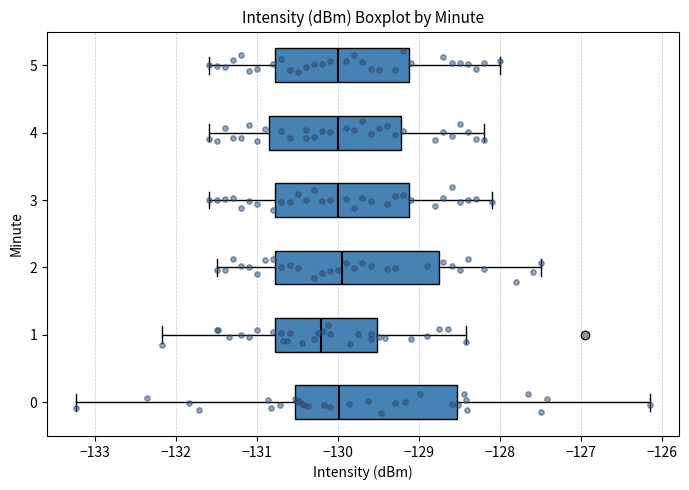

Reading bottom to top, read every box against the x-axis: the position of its median line, the range the box covers, and the ends of its whiskers. The values are not printed on the chart, so give them approximately, as read against the axis.

0: median -130.0, box -130.5 to -128.5, whiskers -133.2 to -126.1
1: median -130.2, box -130.8 to -129.5, whiskers -132.2 to -128.4
2: median -129.9, box -130.8 to -128.7, whiskers -131.5 to -127.5
3: median -130.0, box -130.8 to -129.1, whiskers -131.6 to -128.1
4: median -130.0, box -130.8 to -129.2, whiskers -131.6 to -128.2
5: median -130.0, box -130.8 to -129.1, whiskers -131.6 to -128.0